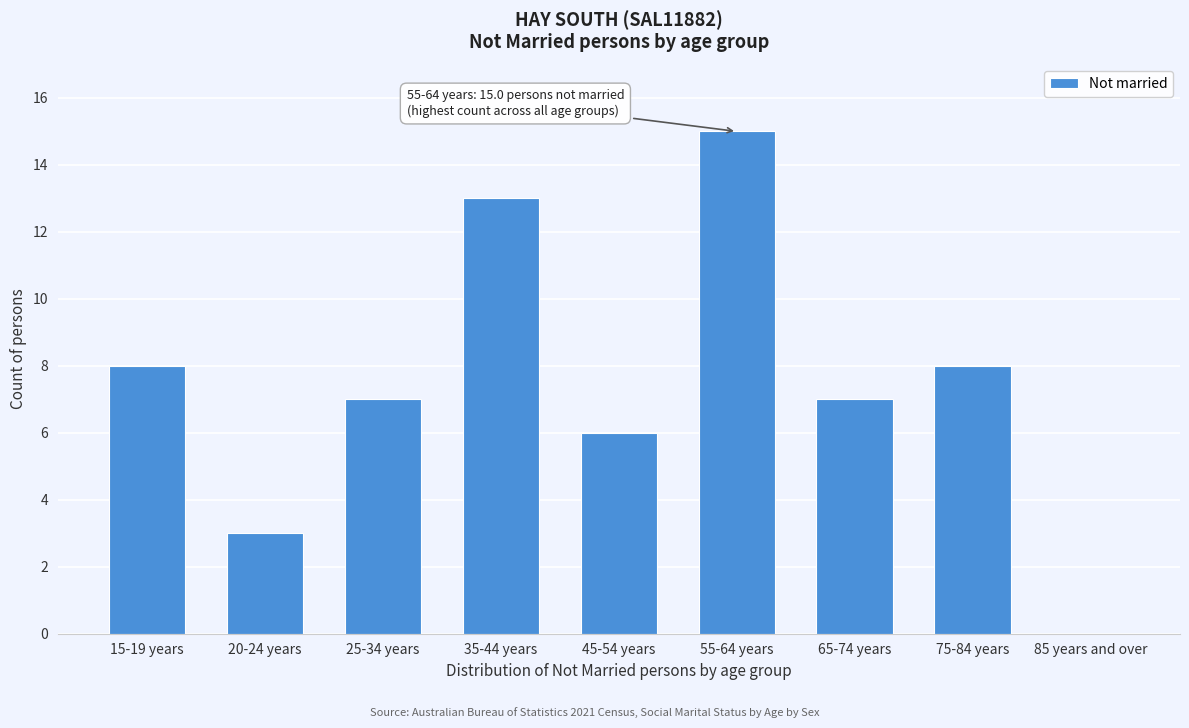

Reading left to right, transcribe all the data shown in this chart.

15-19 years=8	20-24 years=3	25-34 years=7	35-44 years=13	45-54 years=6	55-64 years=15	65-74 years=7	75-84 years=8	85 years and over=0